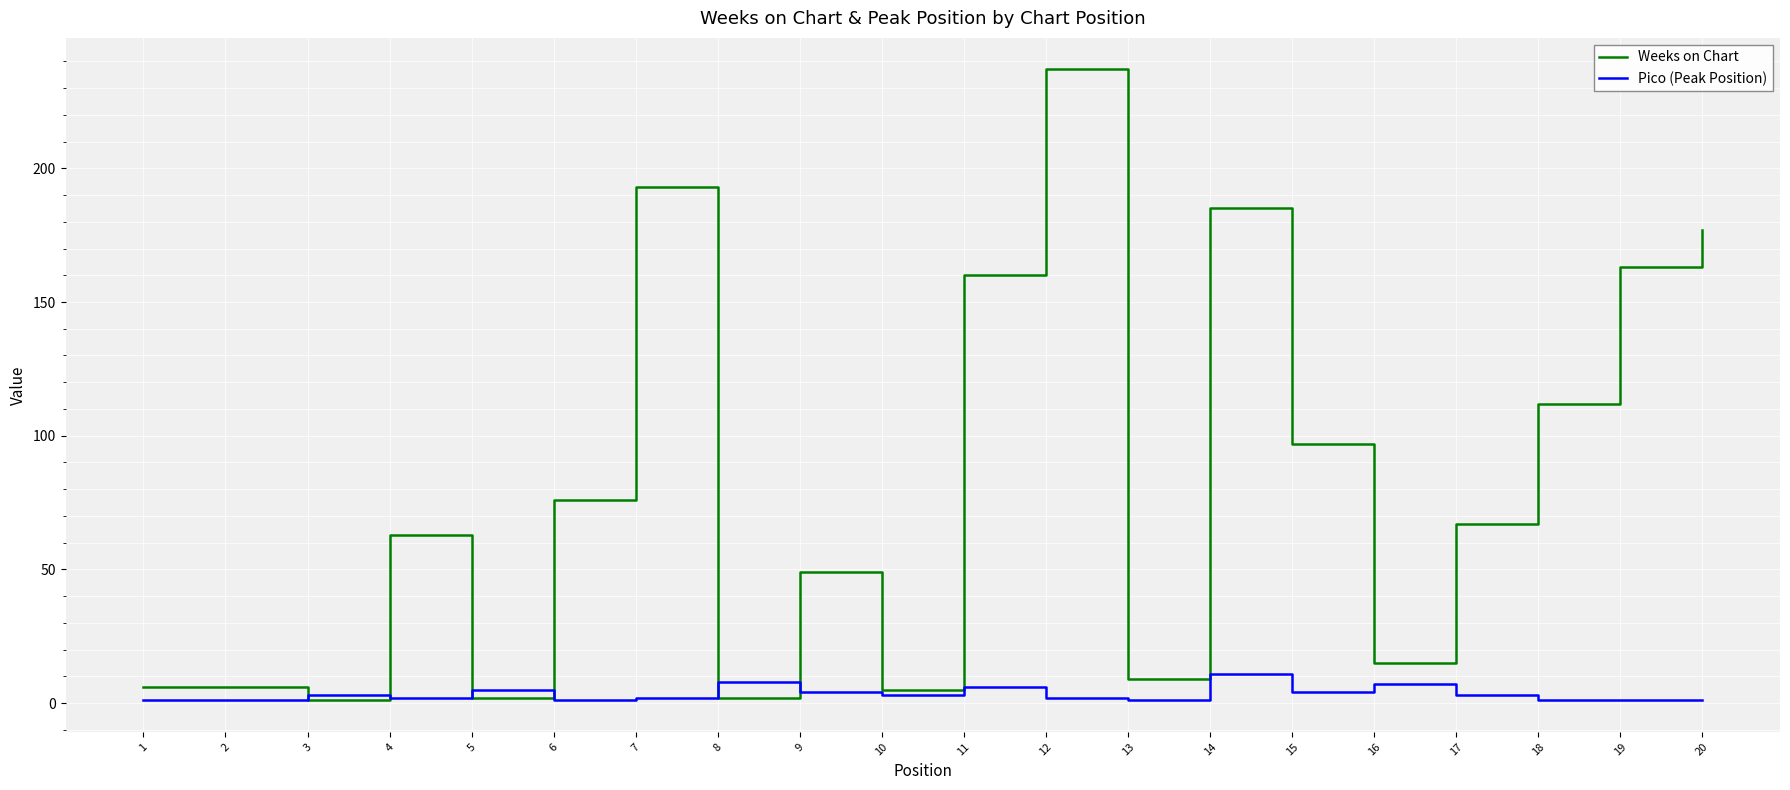

At 13, list the series in order from smallest to largest.

Pico (Peak Position), Weeks on Chart